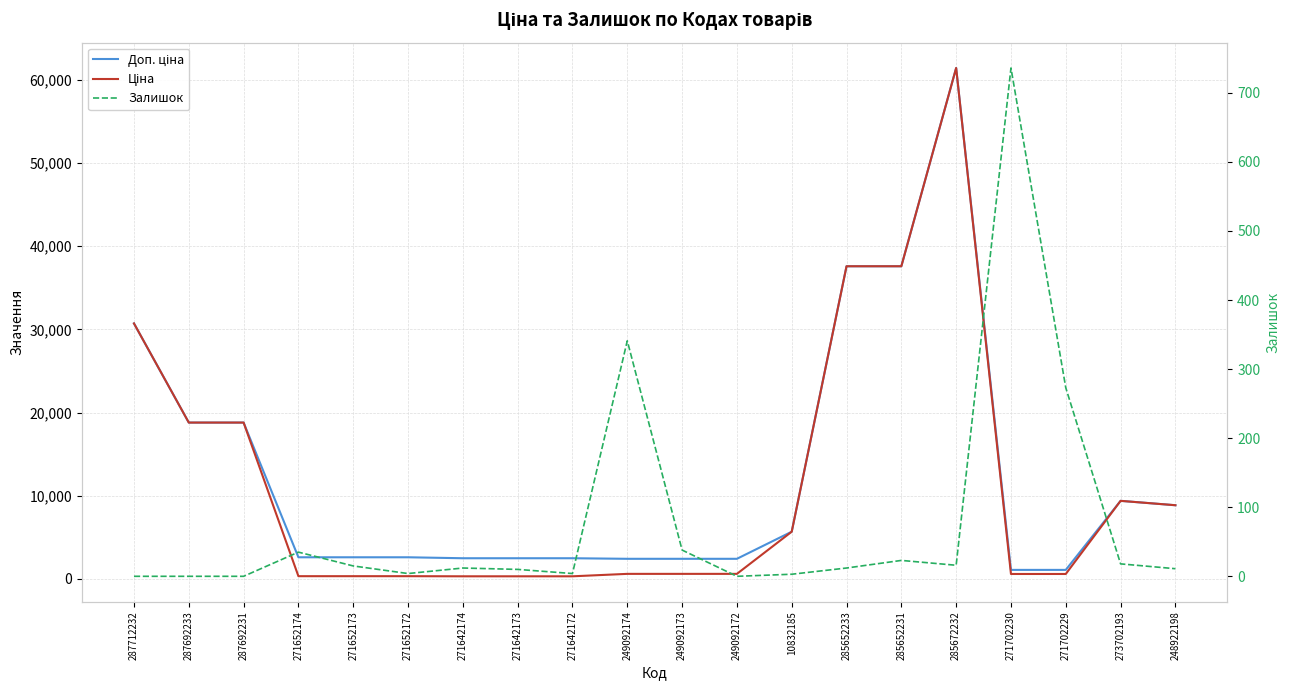

True or false: Ціна and Доп. ціна cross at least once.

False